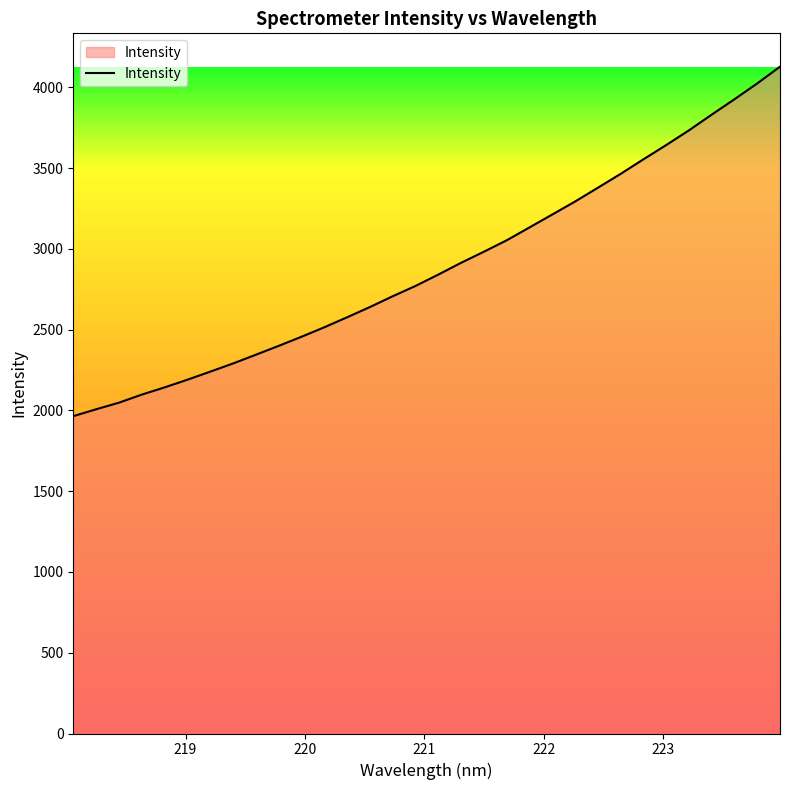

How many lines are shown in the chart?

1